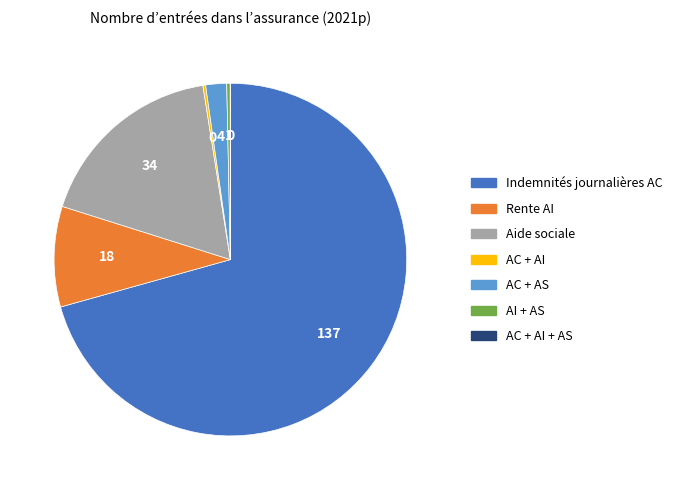

Is there any slice that represents more than half of the pie?

Yes